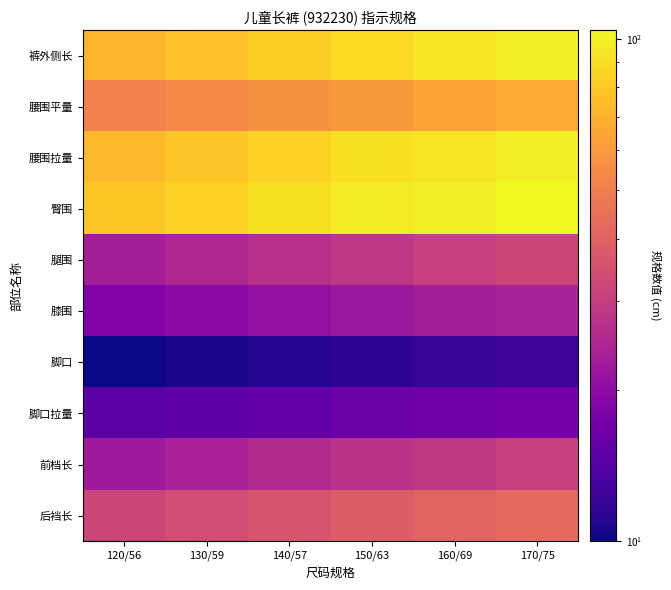

At 170/75, list the series in order from smallest to largest.

脚口, 脚口拉量, 膝围, 前档长, 腿围, 后裆长, 腰围平量, 腰围拉量, 裤外侧长, 臀围